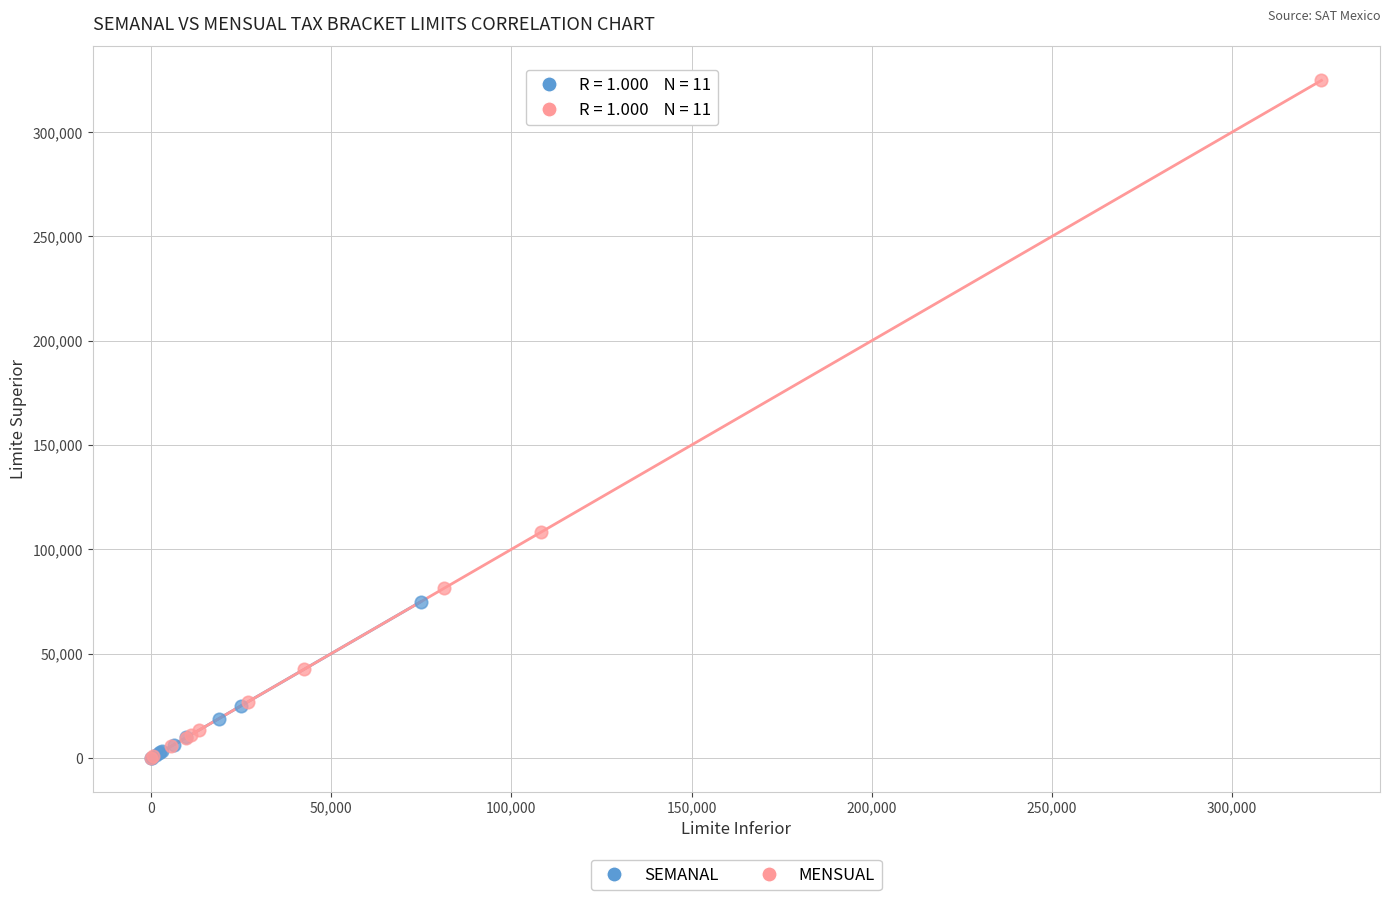

What are all the series names shown in the legend?

SEMANAL, MENSUAL